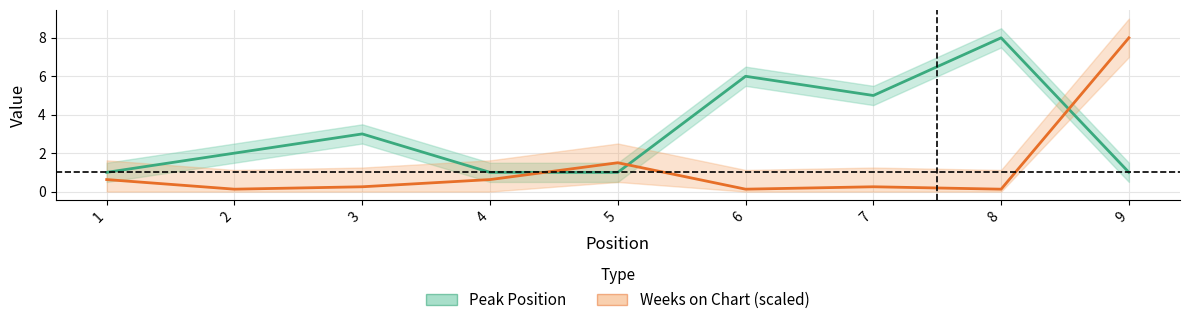

Reading left to right, list all the values displayed in this chart.

Peak Position: 1.0	2.0	3.0	1.0	1.0	6.0	5.0	8.0	1.0
Weeks on Chart: 0.6	0.1	0.2	0.6	1.5	0.1	0.2	0.1	8.0